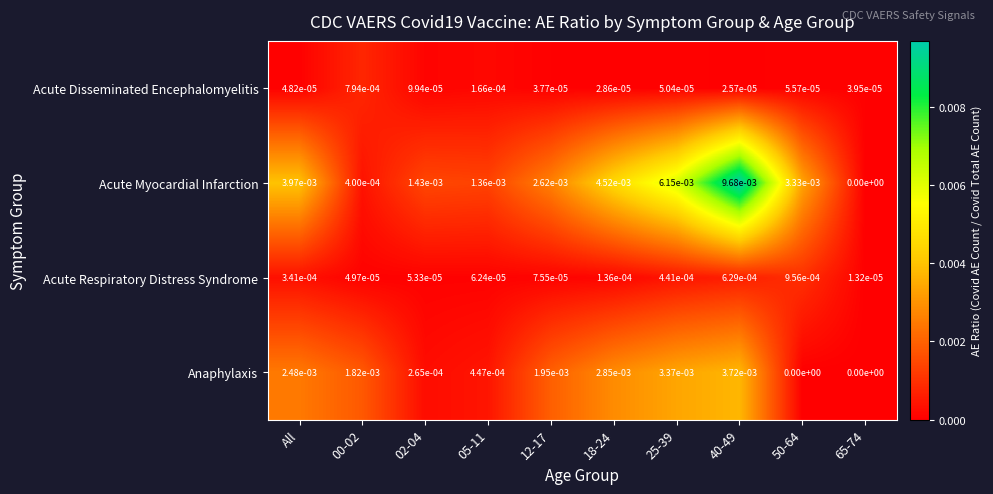

True or false: Acute Respiratory Distress Syndrome has a value of 0.0 at All.

True